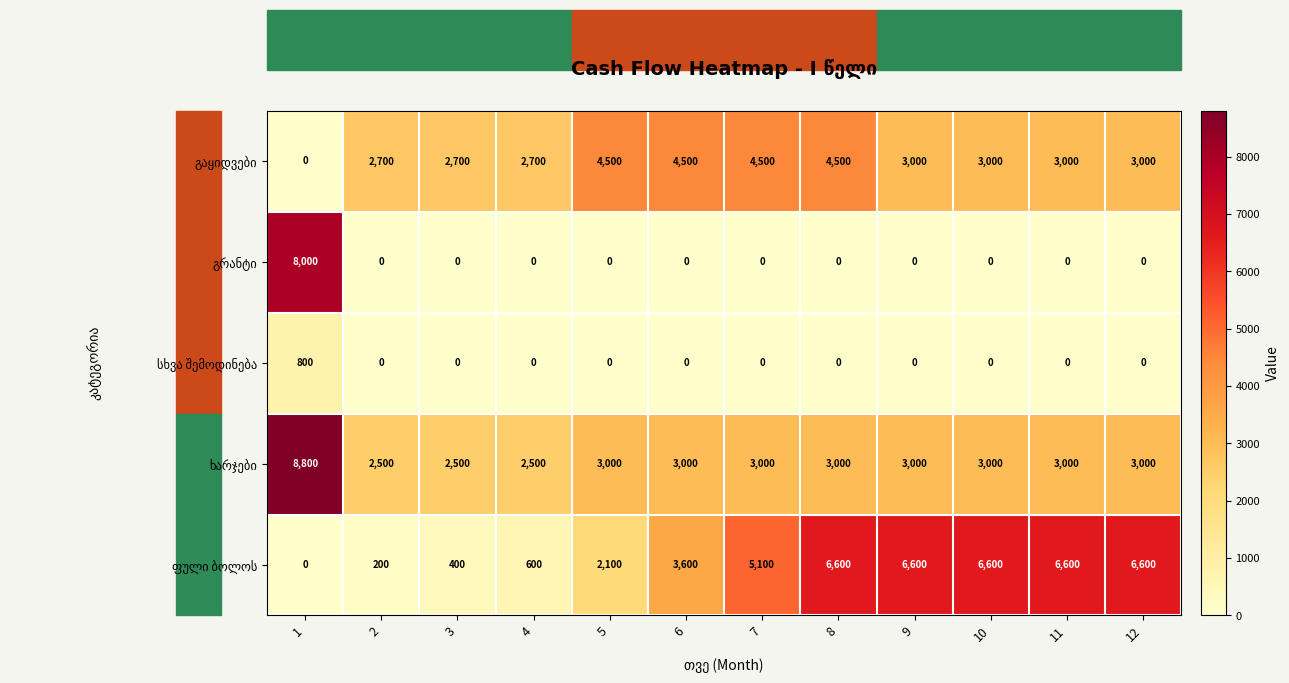

What is the spread (max minus min) of values at 10?

6600